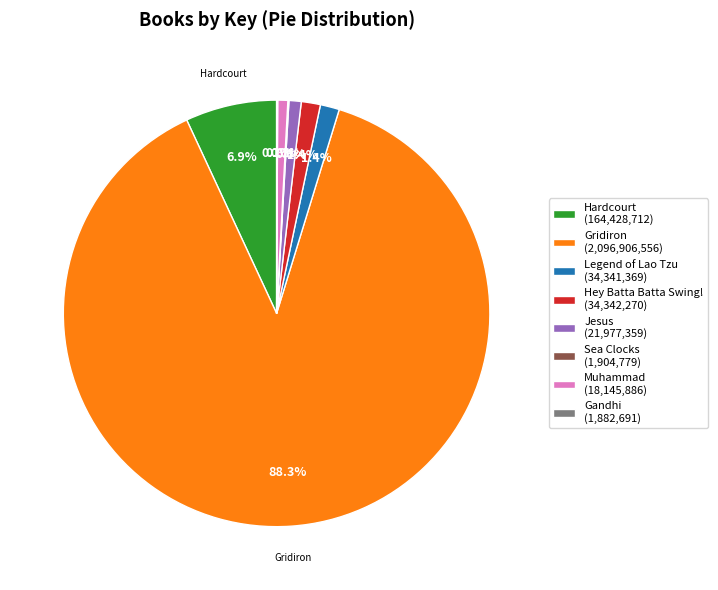

Does any single category account for the majority?

Yes